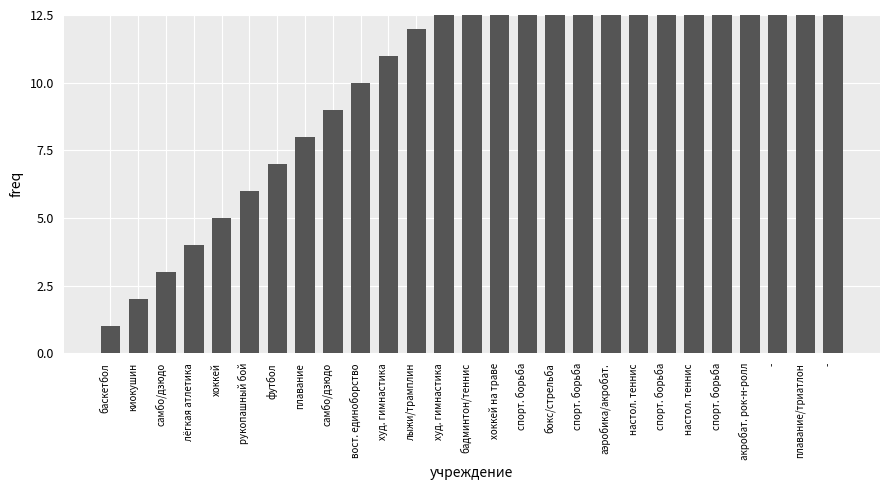

What is the label of the 26th bar from the right?

киокушин